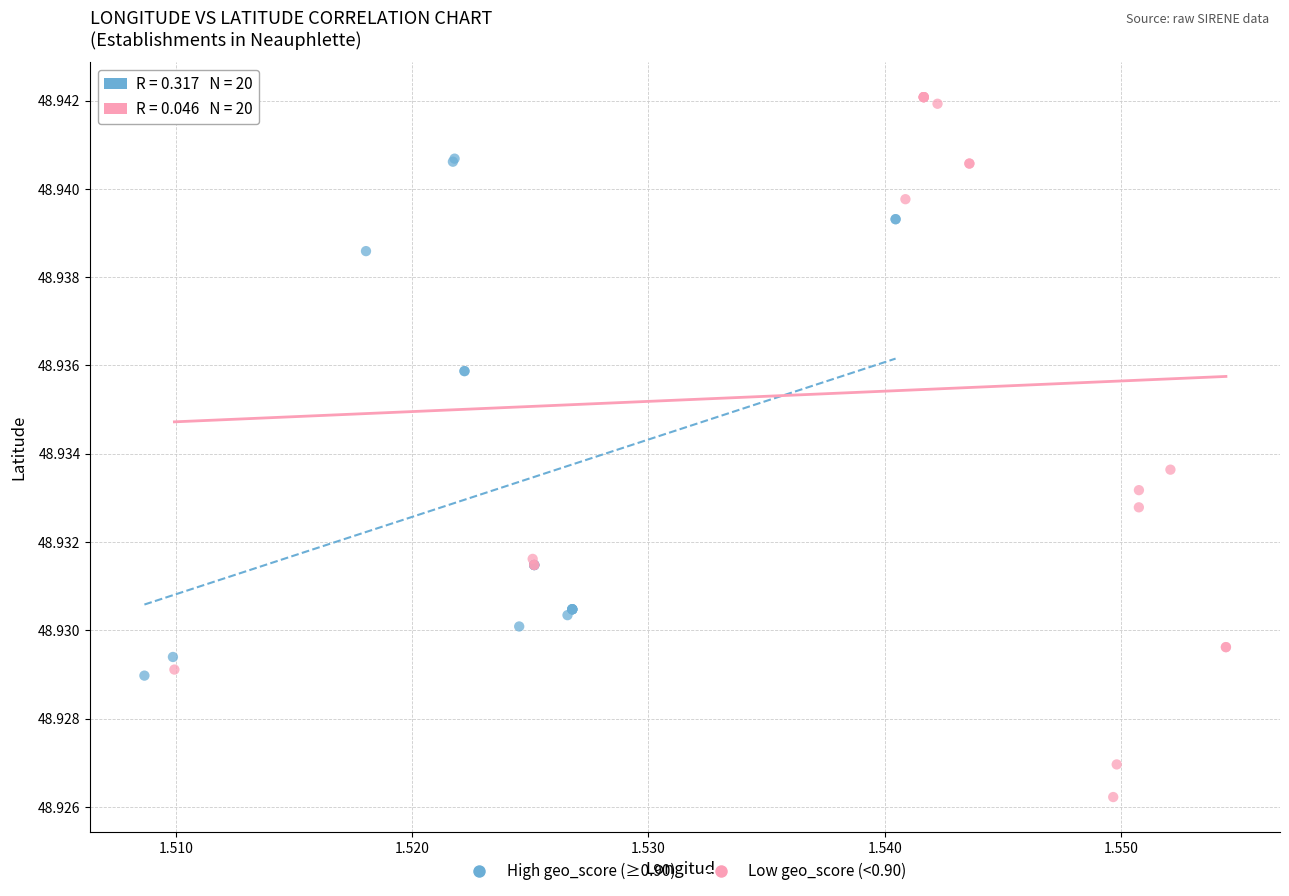

Which series has the largest Y range (max minus min)?

Low geo_score (<0.90)